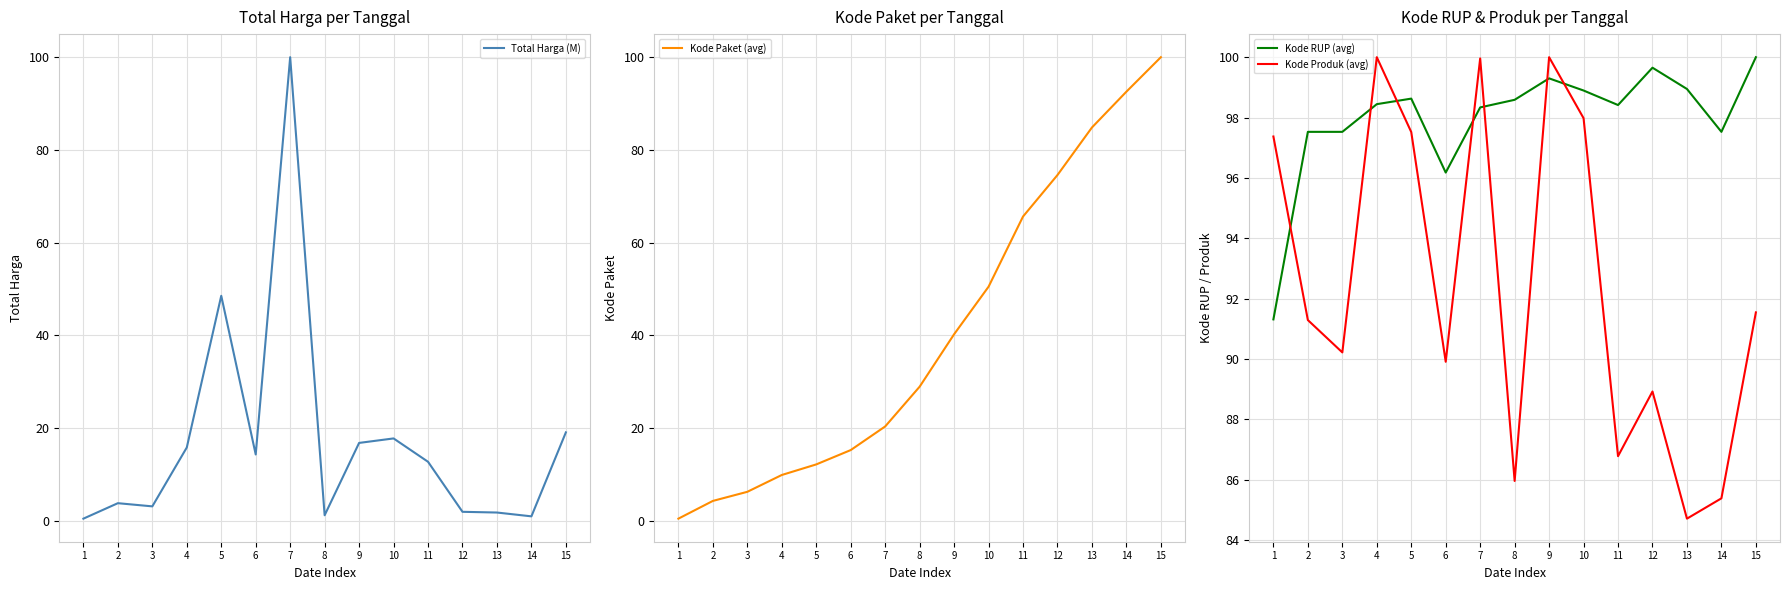

What is the average value of the Kode RUP (avg) series?

98.0